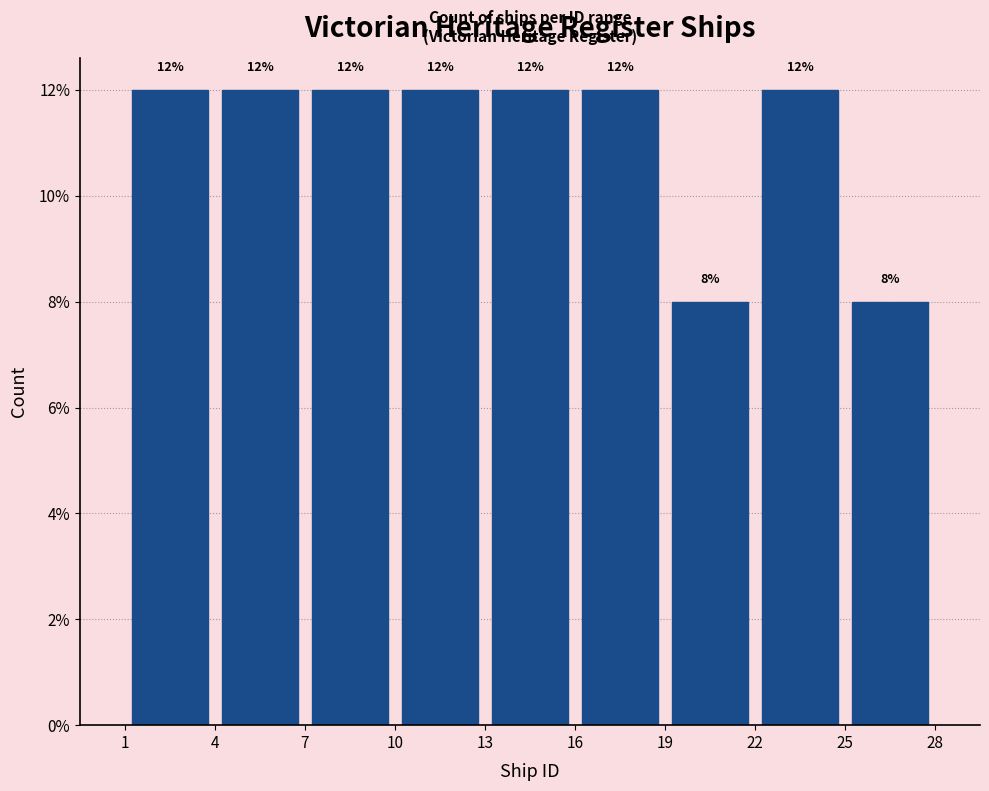

Reading left to right, list every bar in this chart as the range it spans on the x-axis followed by its height.

1 to 4: 12
4 to 7: 12
7 to 10: 12
10 to 13: 12
13 to 16: 12
16 to 19: 12
19 to 22: 8
22 to 25: 12
25 to 28: 8